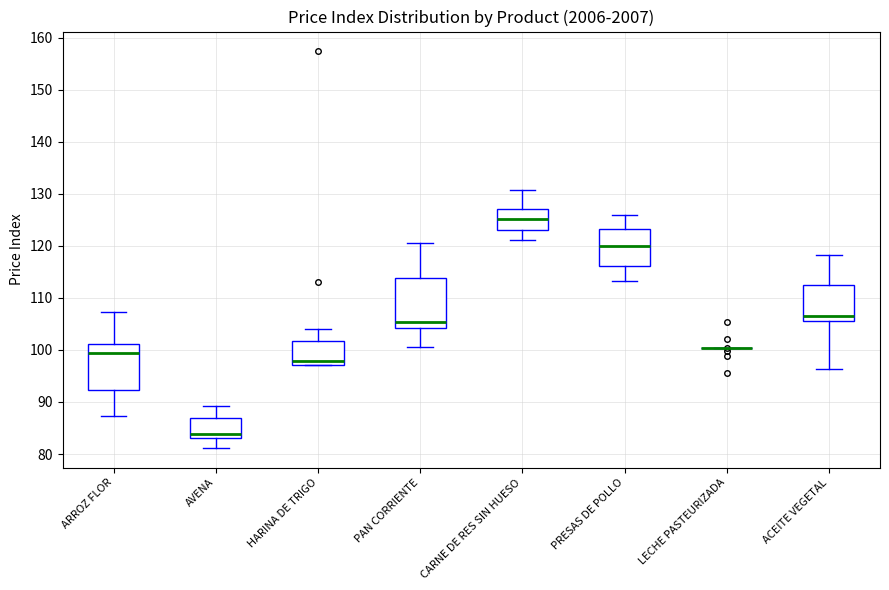

Reading left to right, read every box against the y-axis: the position of its median line, the range the box covers, and the ends of its whiskers. The values are not printed on the chart, so give them approximately, as read against the axis.

ARROZ FLOR: median 99, box 92 to 101, whiskers 87 to 107
AVENA: median 84, box 83 to 87, whiskers 81 to 89
HARINA DE TRIGO: median 98, box 97 to 102, whiskers 97 to 104
PAN CORRIENTE: median 105, box 104 to 114, whiskers 101 to 121
CARNE DE RES SIN HUESO: median 125, box 123 to 127, whiskers 121 to 131
PRESAS DE POLLO: median 120, box 116 to 123, whiskers 113 to 126
LECHE PASTEURIZADA: box collapsed to a line at 100, whiskers 100 to 100
ACEITE VEGETAL: median 107, box 106 to 112, whiskers 96 to 118